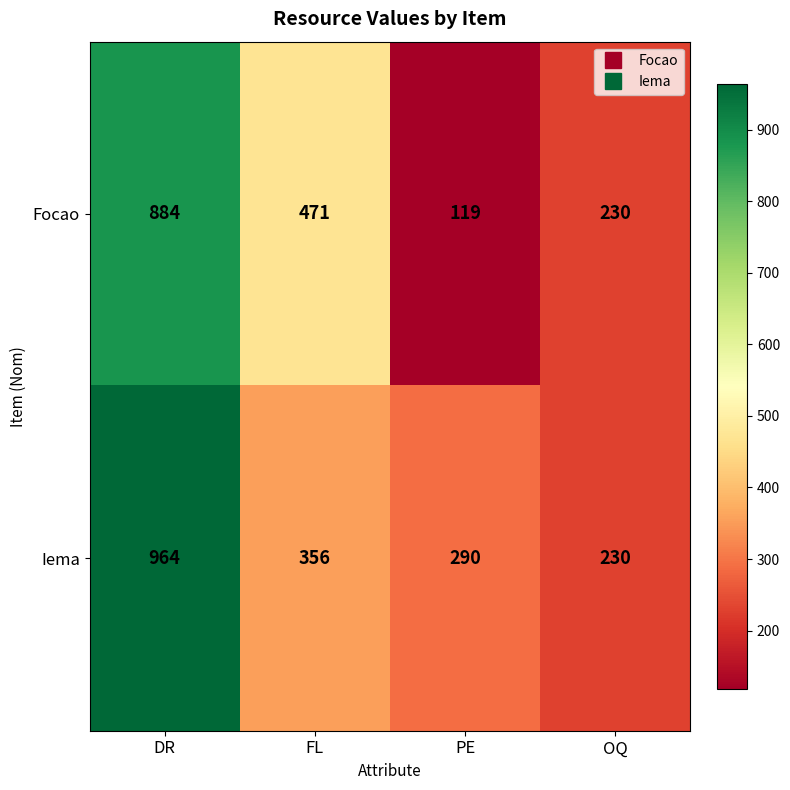

The value of Focao at DR is 884. True or false?

True